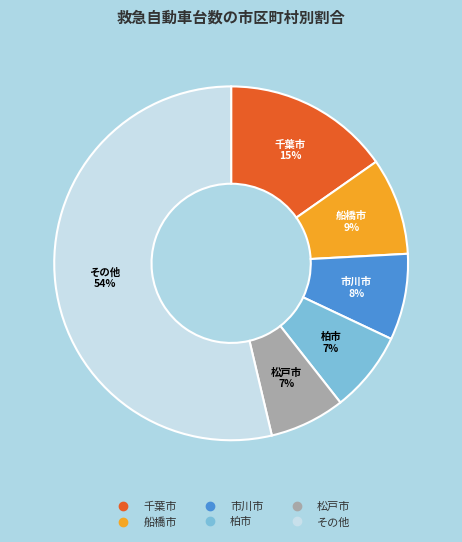

To the nearest percent, what is the difference between the largest and smallest slice percentages?

47%